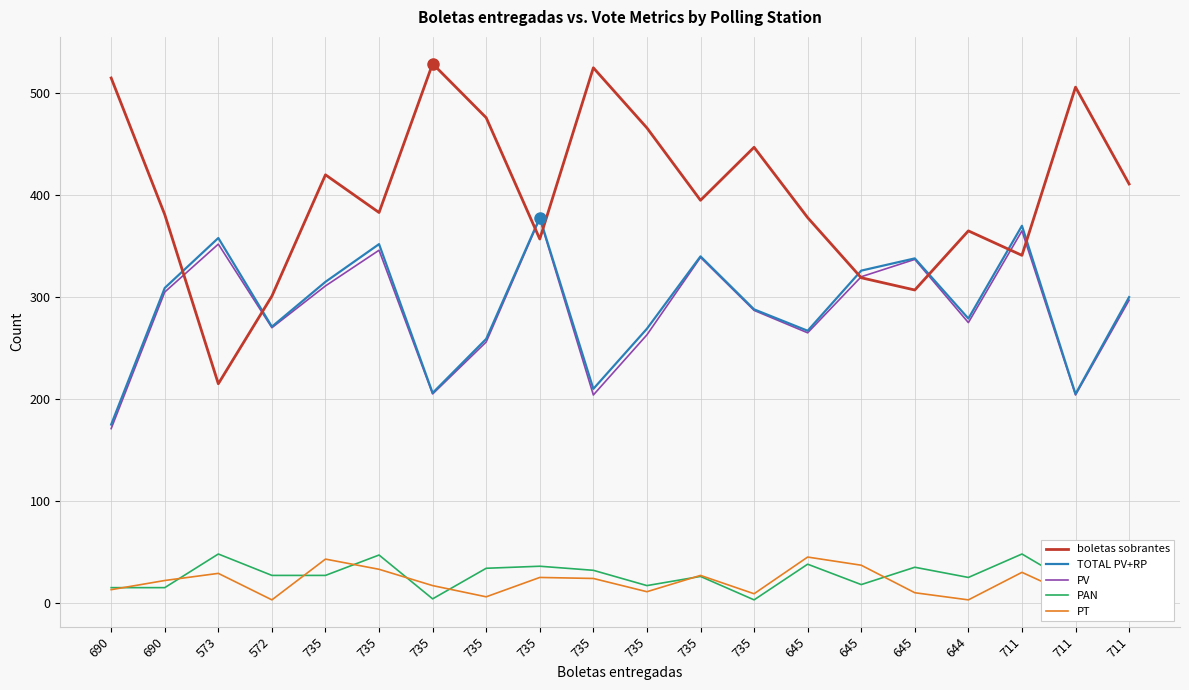

Which series has the largest total across all categories?

boletas sobrantes